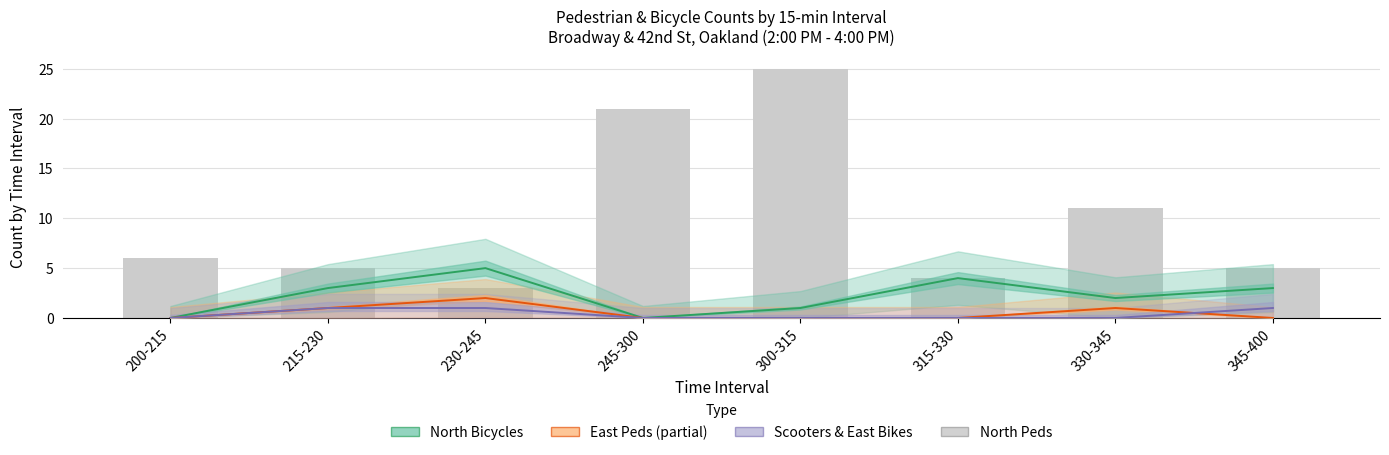

What position from the right is 245-300?

5